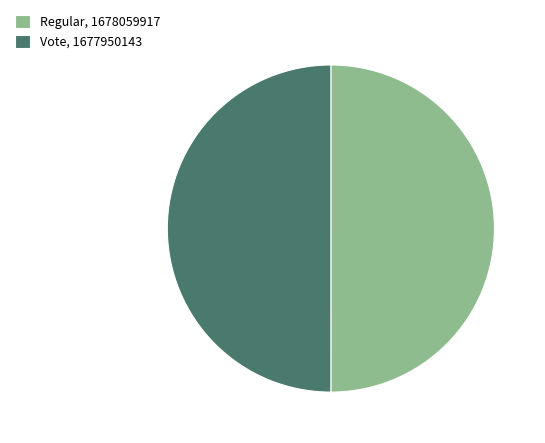

Combined, do Vote, 1677950143 and Regular, 1678059917 account for over 50%?

Yes